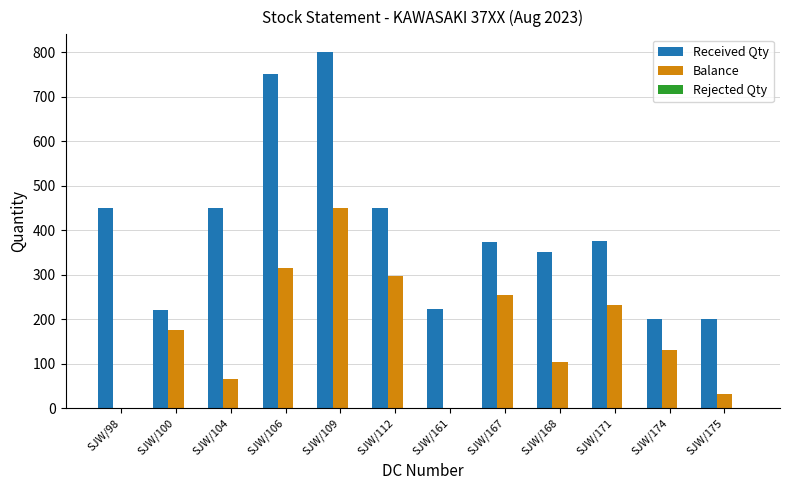

True or false: Received Qty has a value of 800 at SJW/109.

True